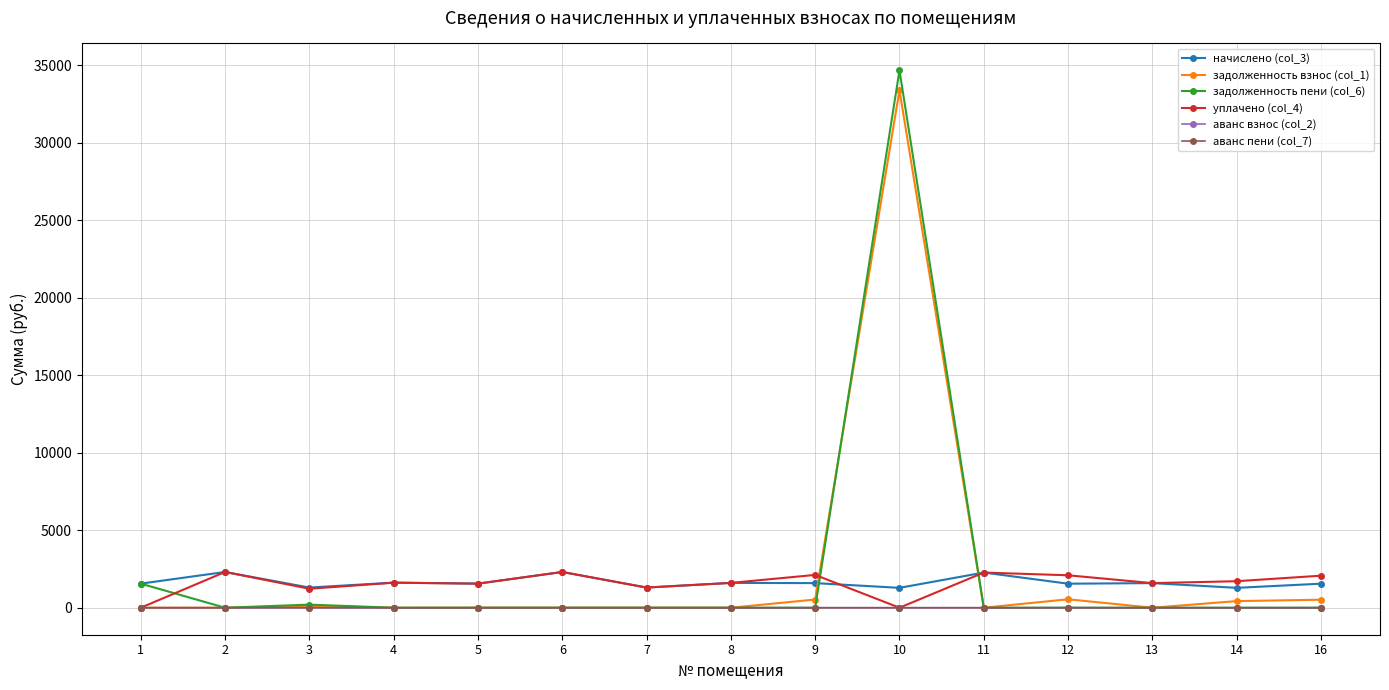

Between 7 and 12, which series saw the biggest shift?

уплачено (col_4)